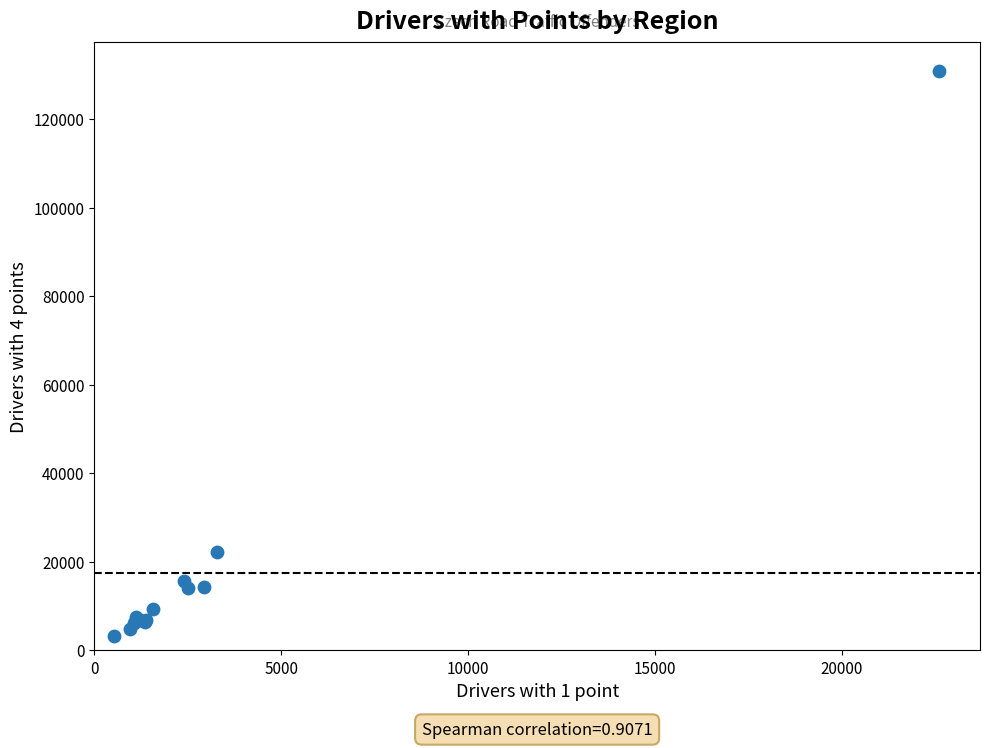

What Y value in the scatter plot is closest to 67117?

22345